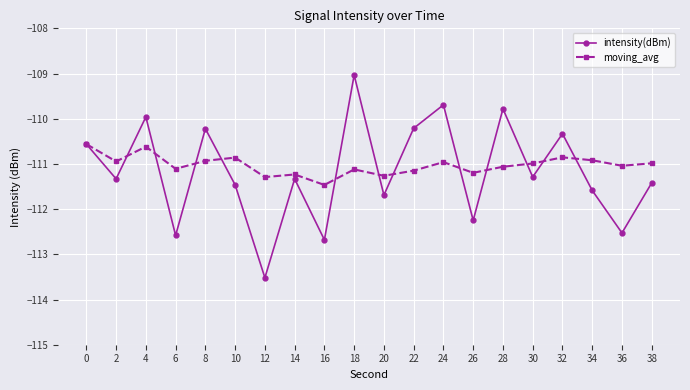

True or false: moving_avg has more than 0 interior local peaks.

True